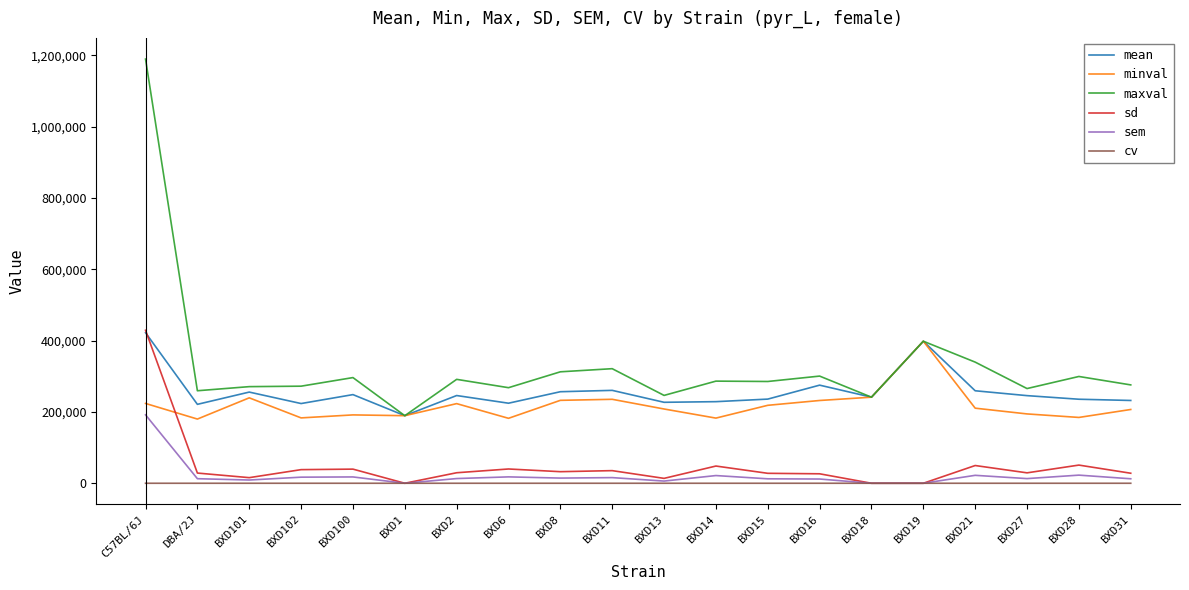

The value of sd at BXD1 is 215707.1. True or false?

False